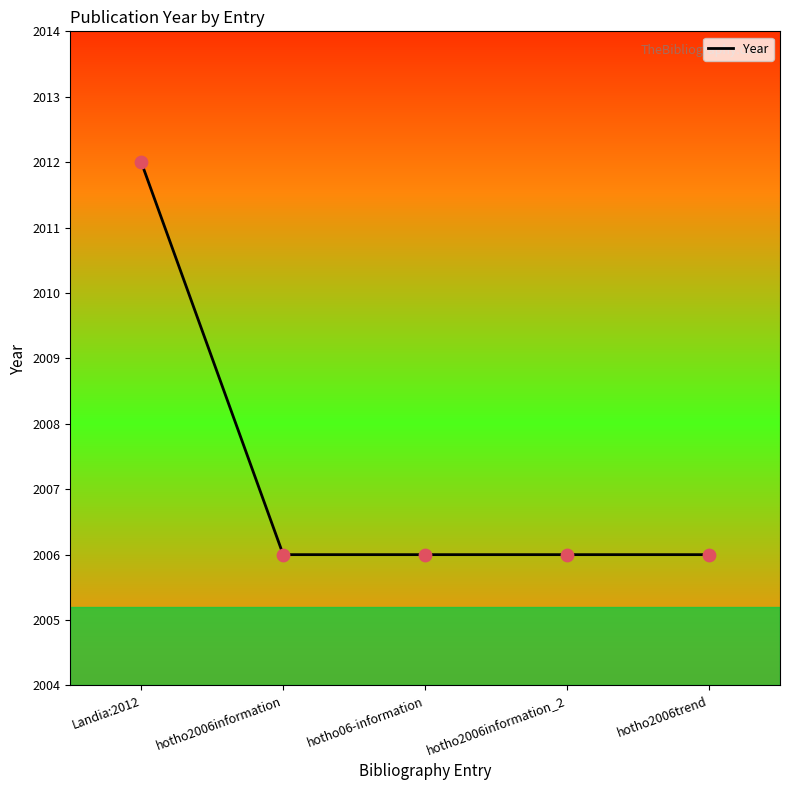

Which has a higher value, Landia:2012 or hotho06-information?

Landia:2012